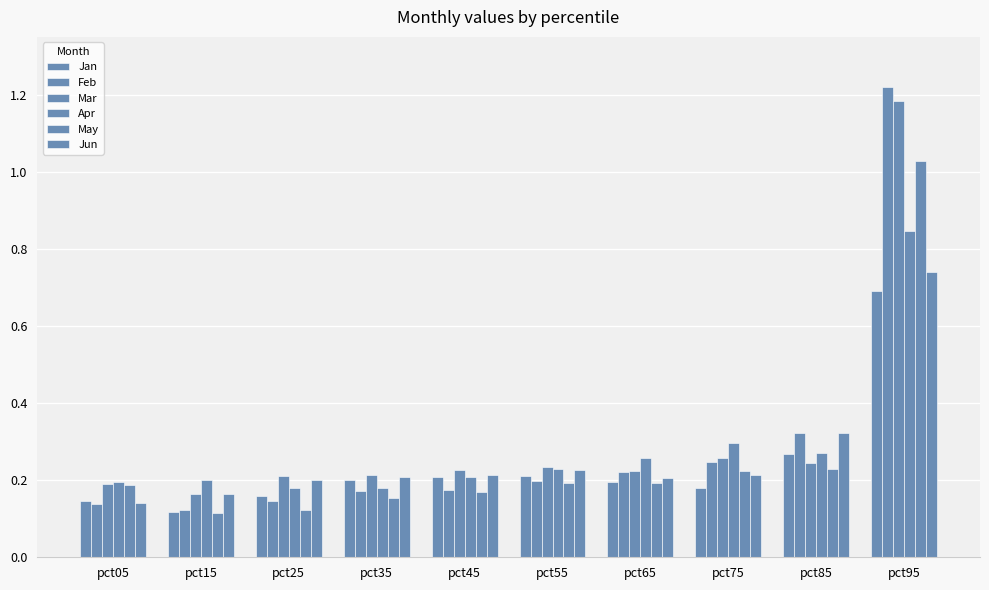

Count the number of data series in this chart.

6